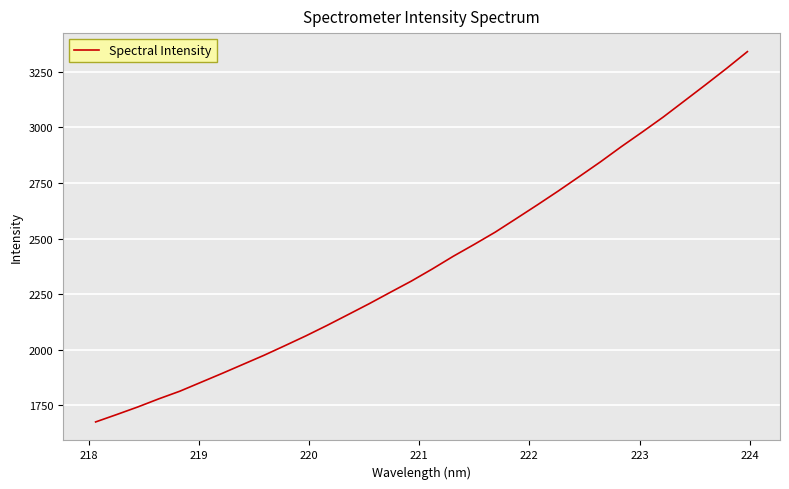

What is the maximum value shown in the chart?

3341.1